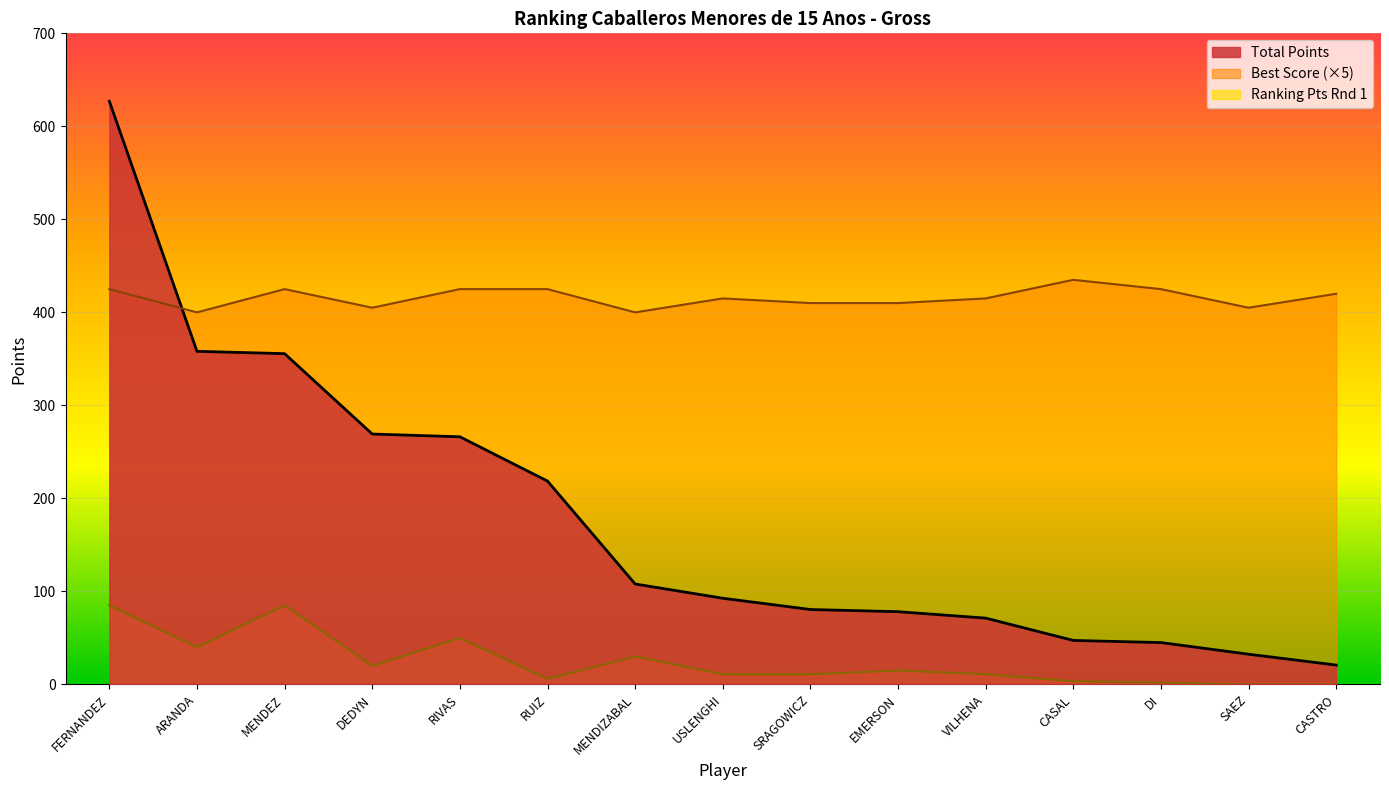

The value of Total Points at MENDEZ is 517.0. True or false?

False